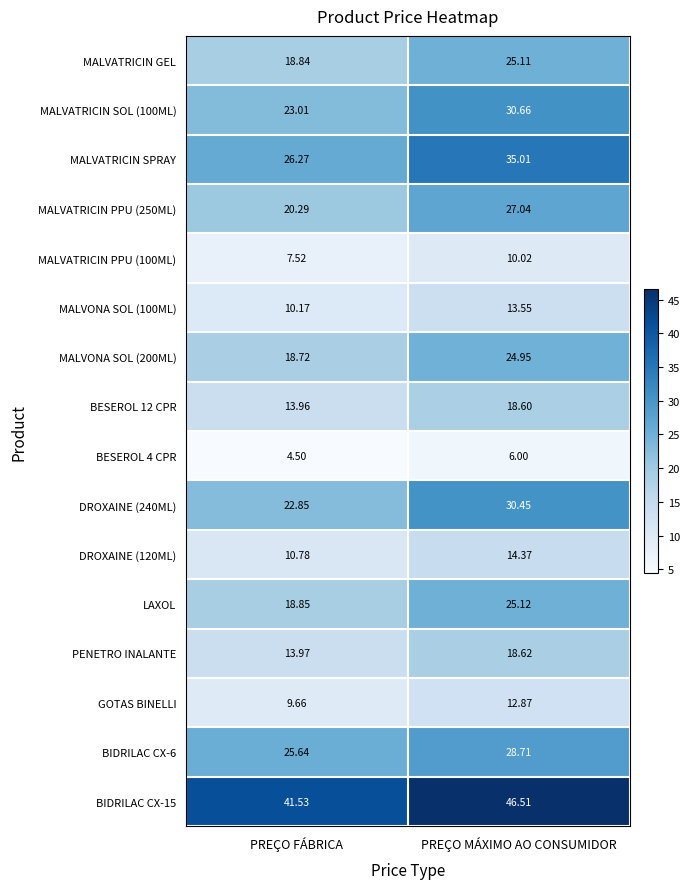

List the labels in order of PENETRO INALANTE value, largest first.

PREÇO MÁXIMO AO CONSUMIDOR, PREÇO FÁBRICA